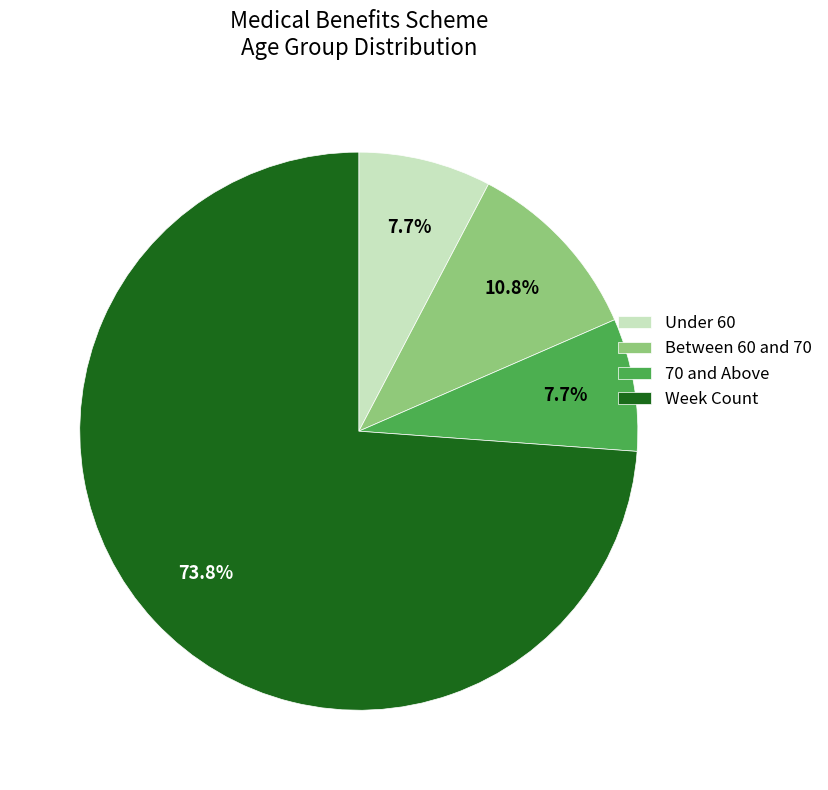

Does any single category account for the majority?

Yes